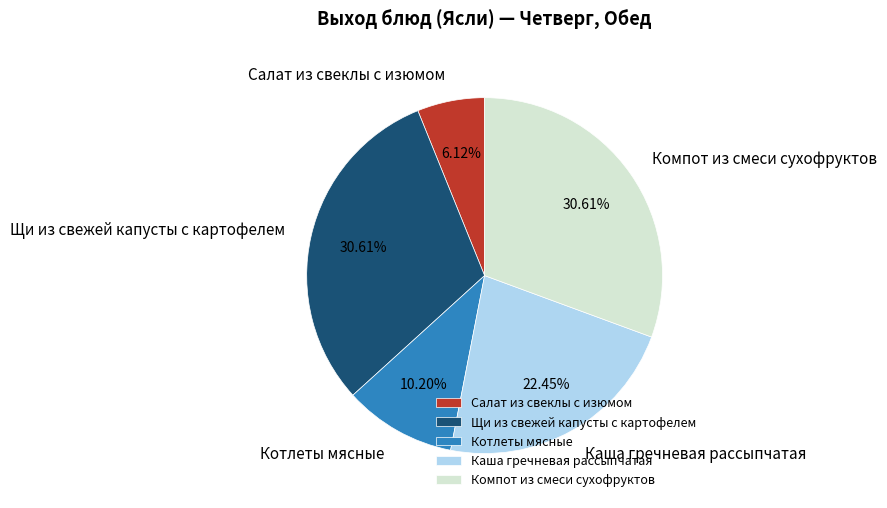

Is there a majority slice in this chart?

No